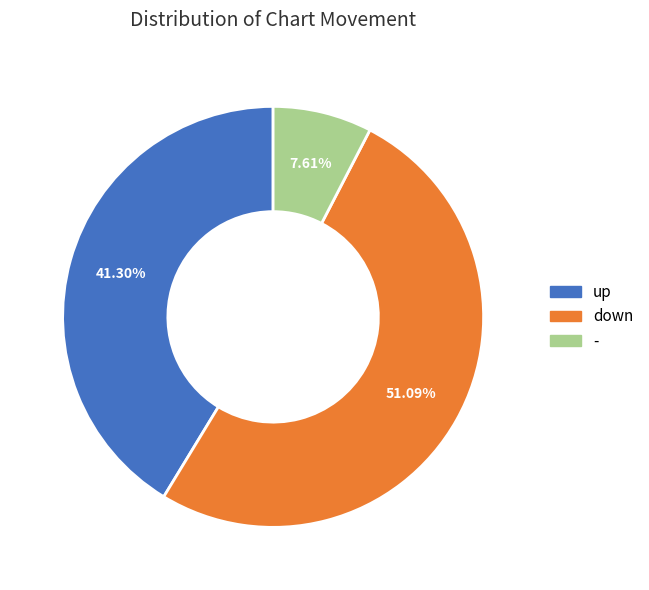

How many segments does this pie chart have?

3